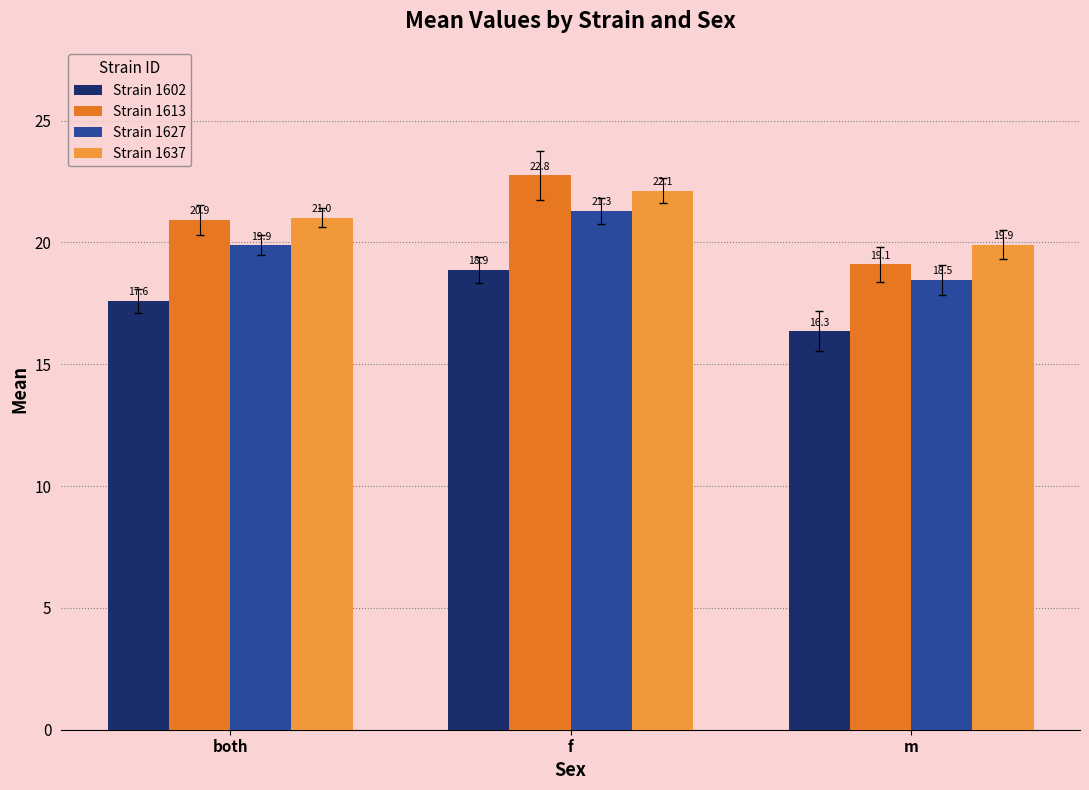

True or false: Strain 1637 has a value of 19.9 at m.

True